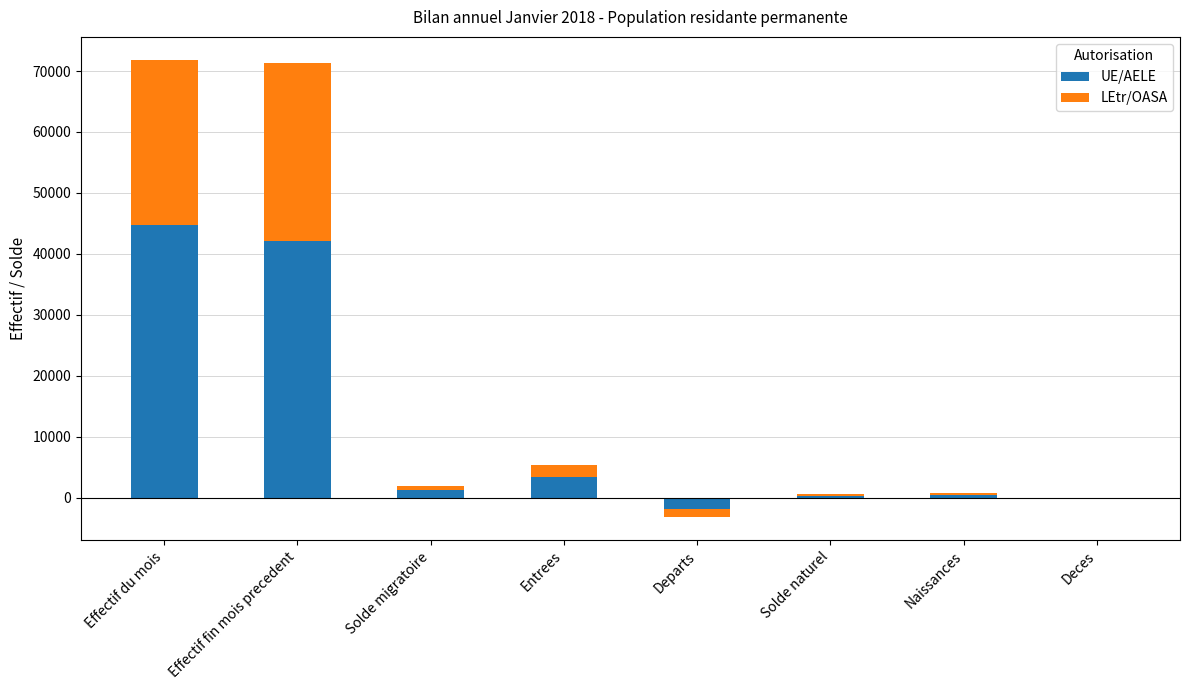

Which label corresponds to the smallest value in the chart?

Departs